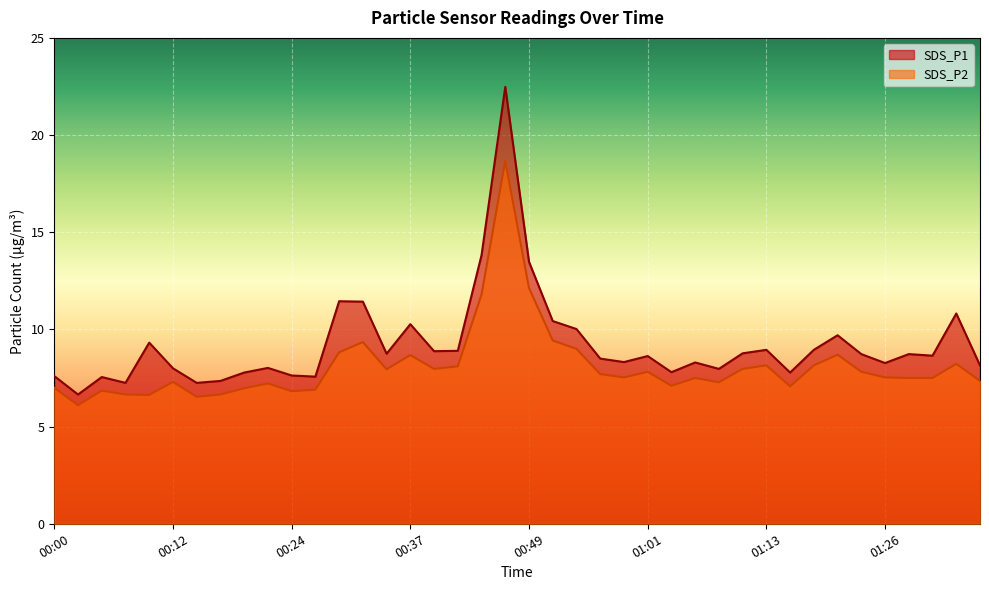

Is the value of SDS_P1 at 00:05 greater than the value of SDS_P2 at 01:16?

Yes